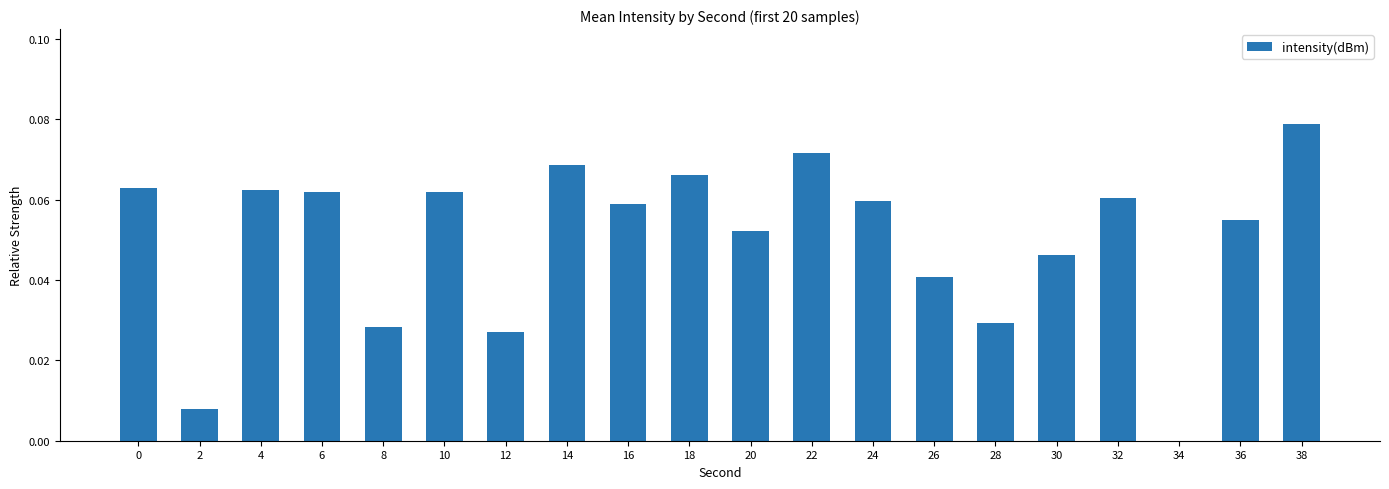

What is the sum of all values?

1.0